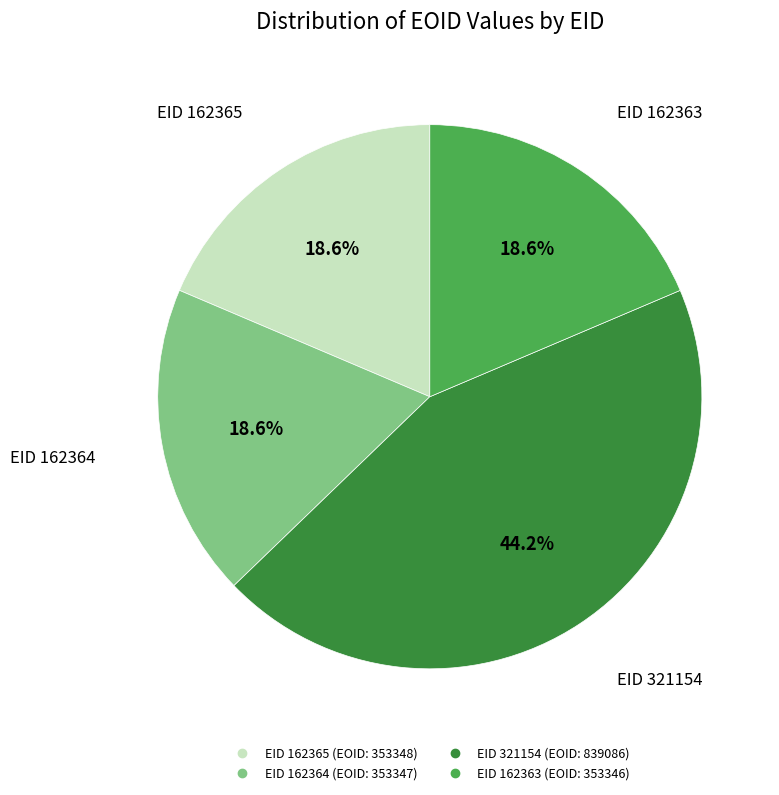

How many segments does this pie chart have?

4